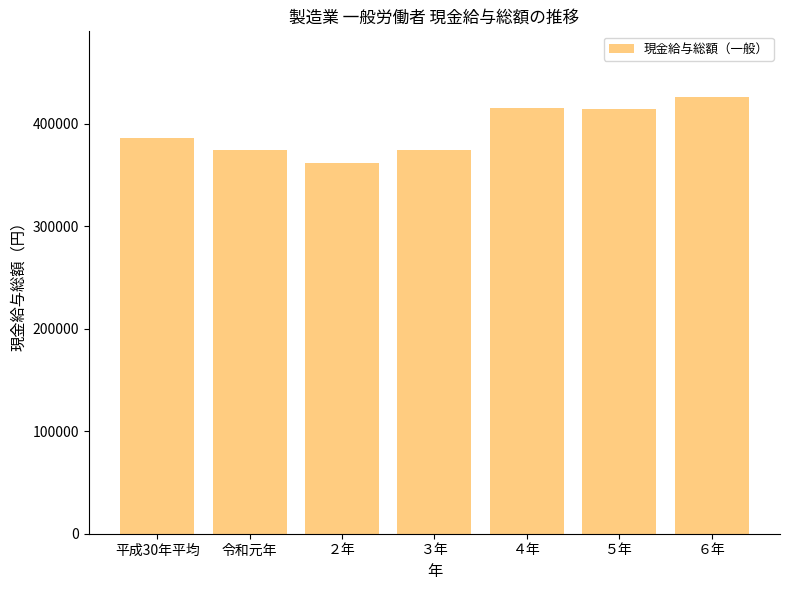

Where is the data nearest to the value 393879?

平成30年平均